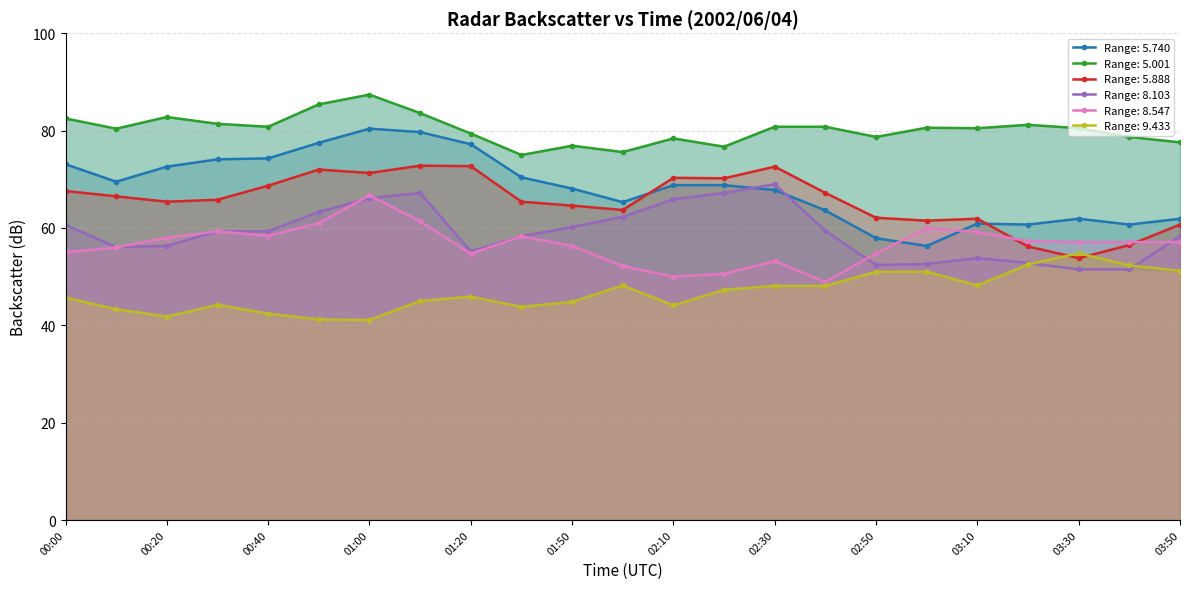

True or false: 5.740 and 5.001 cross at least once.

False